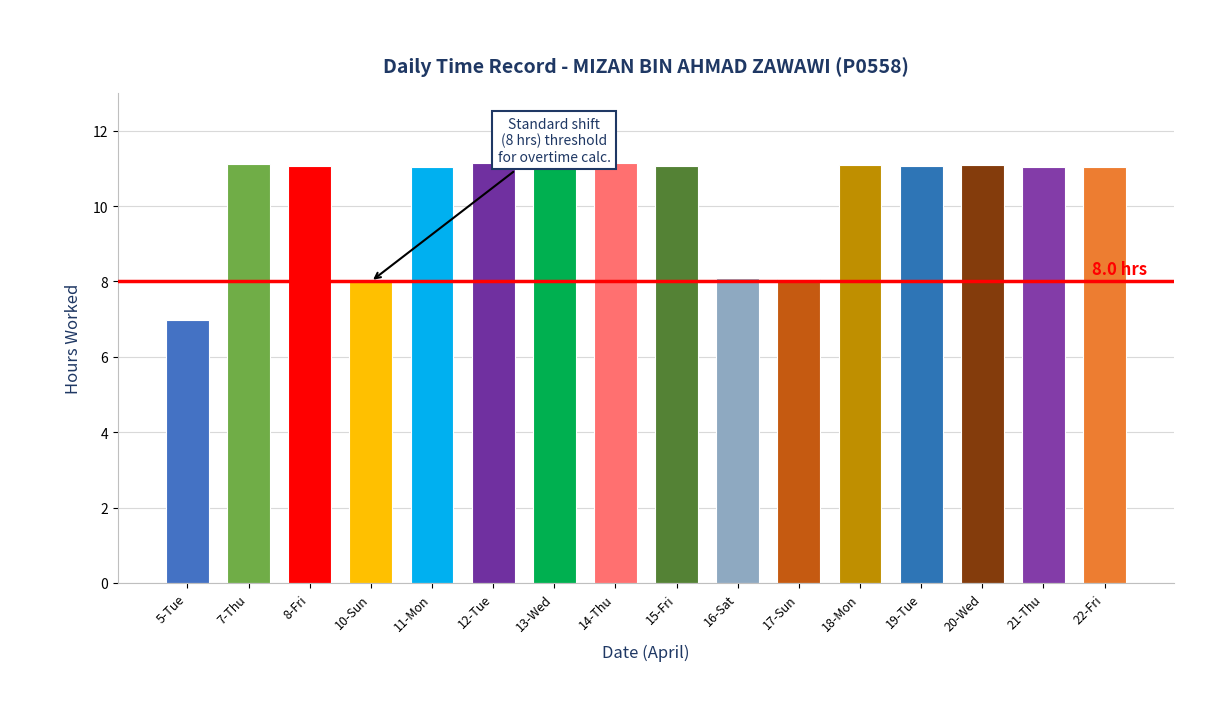

What position from the left is 21-Thu?

15